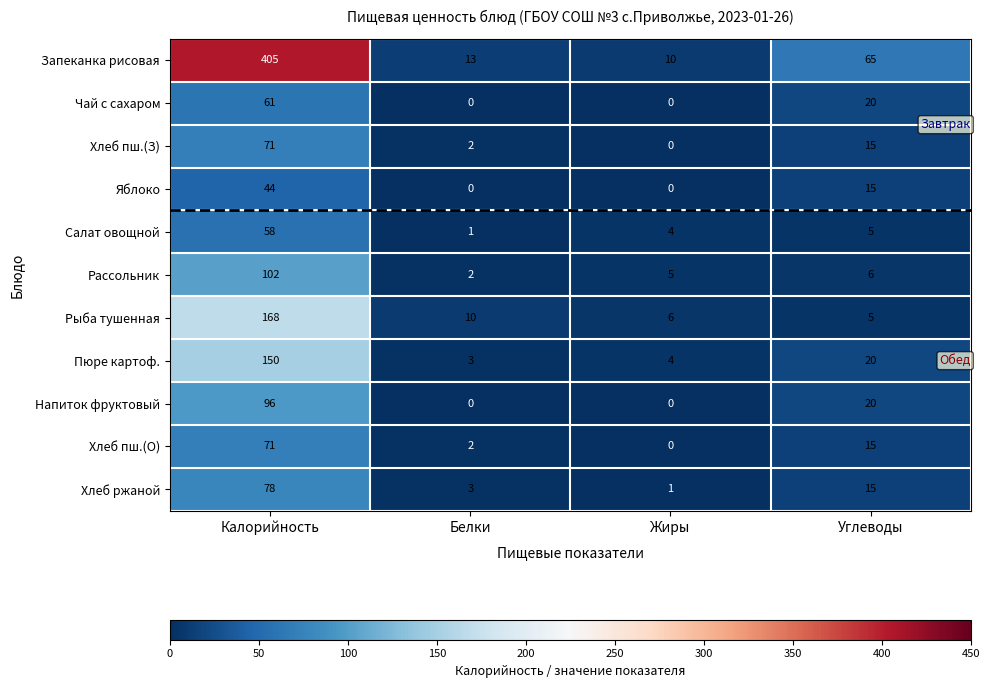

True or false: Напиток фруктовый has a value of 0 at Белки.

True